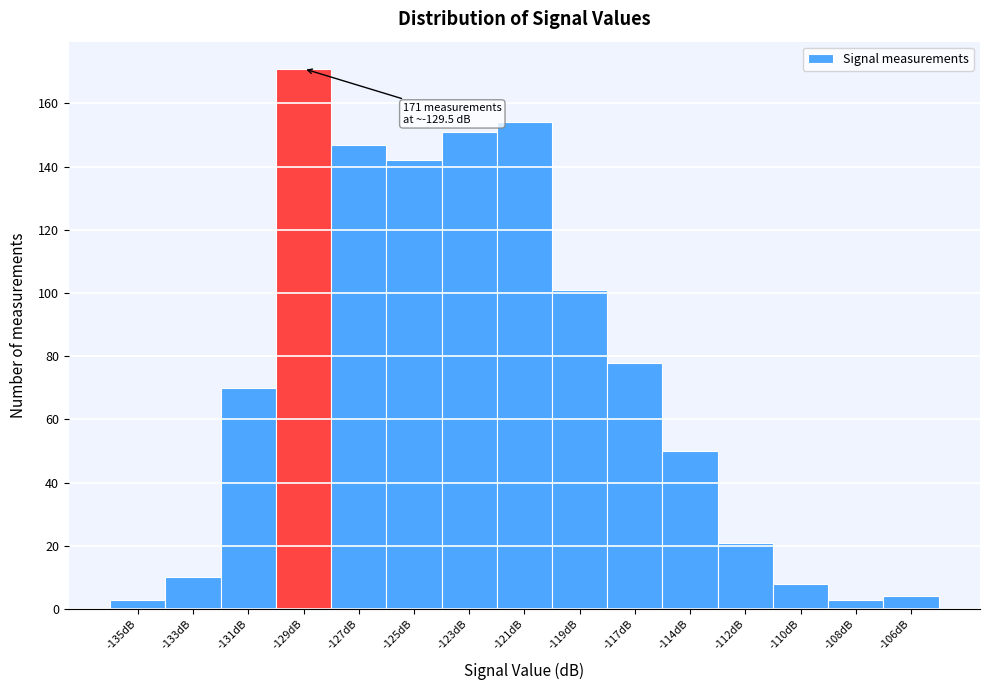

Reading left to right, transcribe all the data shown in this chart.

3	10	70	171	147	142	151	154	101	78	50	21	8	3	4